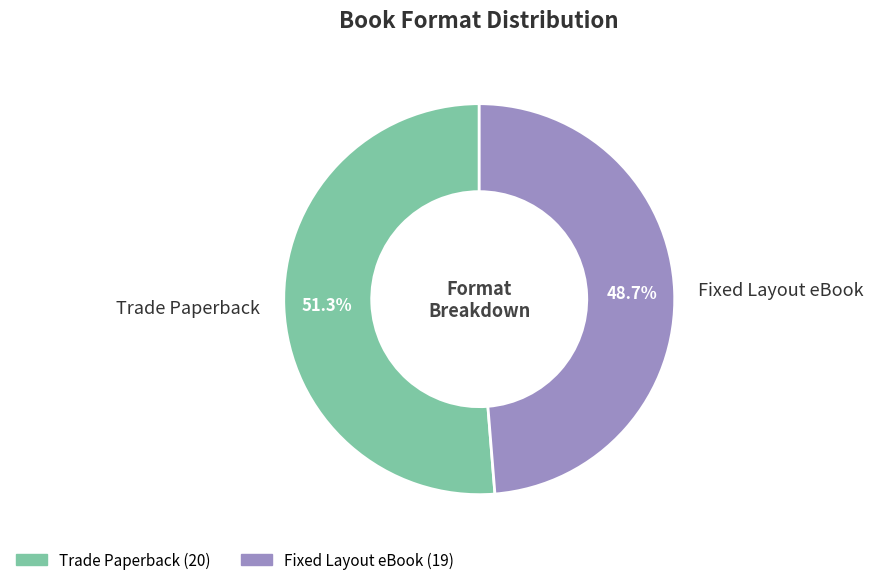

Does Trade Paperback represent more than half of the total?

Yes